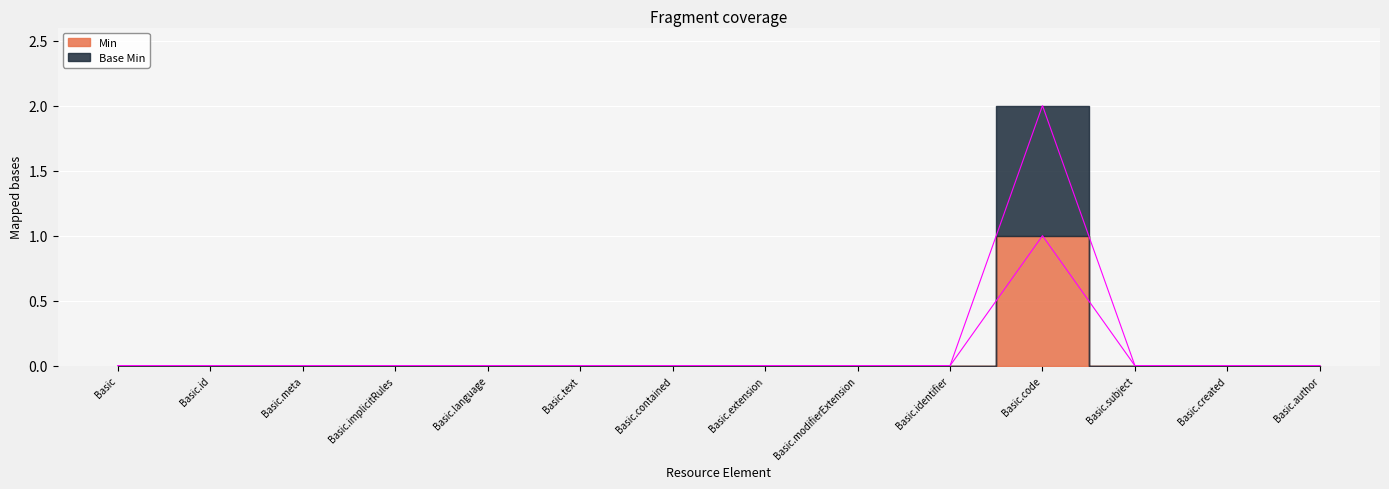

Rank the categories by Base Min value from lowest to highest.

Basic, Basic.id, Basic.meta, Basic.implicitRules, Basic.language, Basic.text, Basic.contained, Basic.extension, Basic.modifierExtension, Basic.identifier, Basic.subject, Basic.created, Basic.author, Basic.code